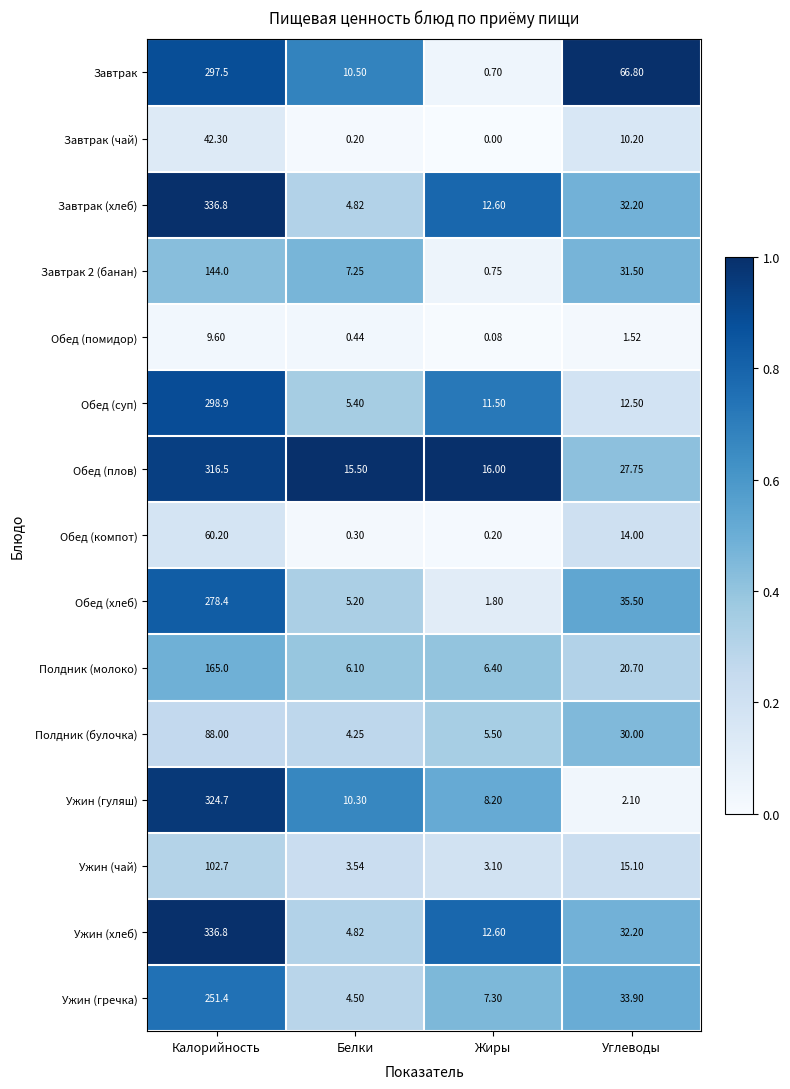

Is the value of Завтрак 2 (банан) at Жиры greater than the value of Обед (плов) at Белки?

No